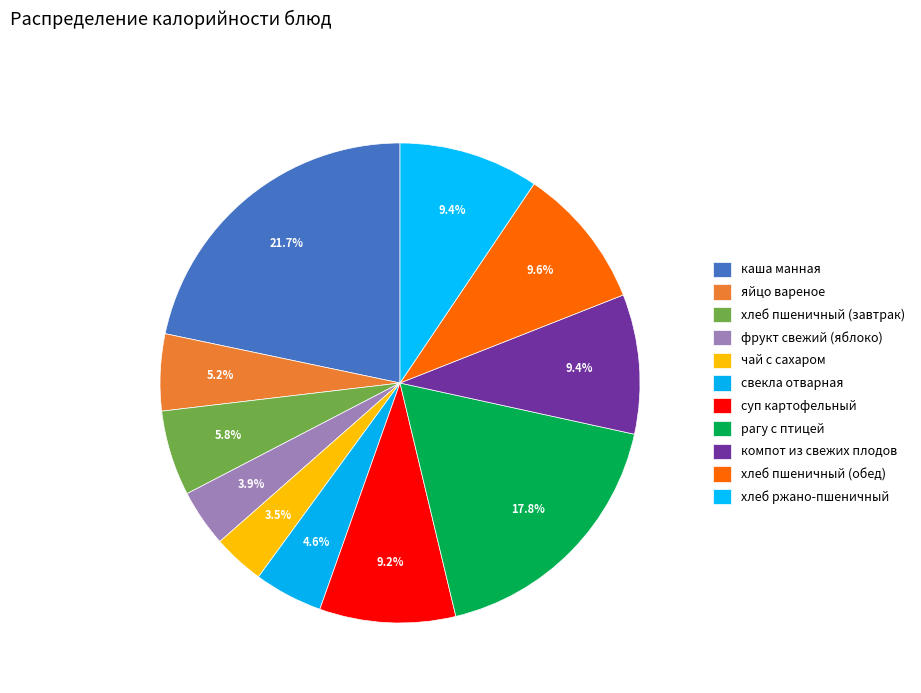

Count the number of slices in the pie.

11